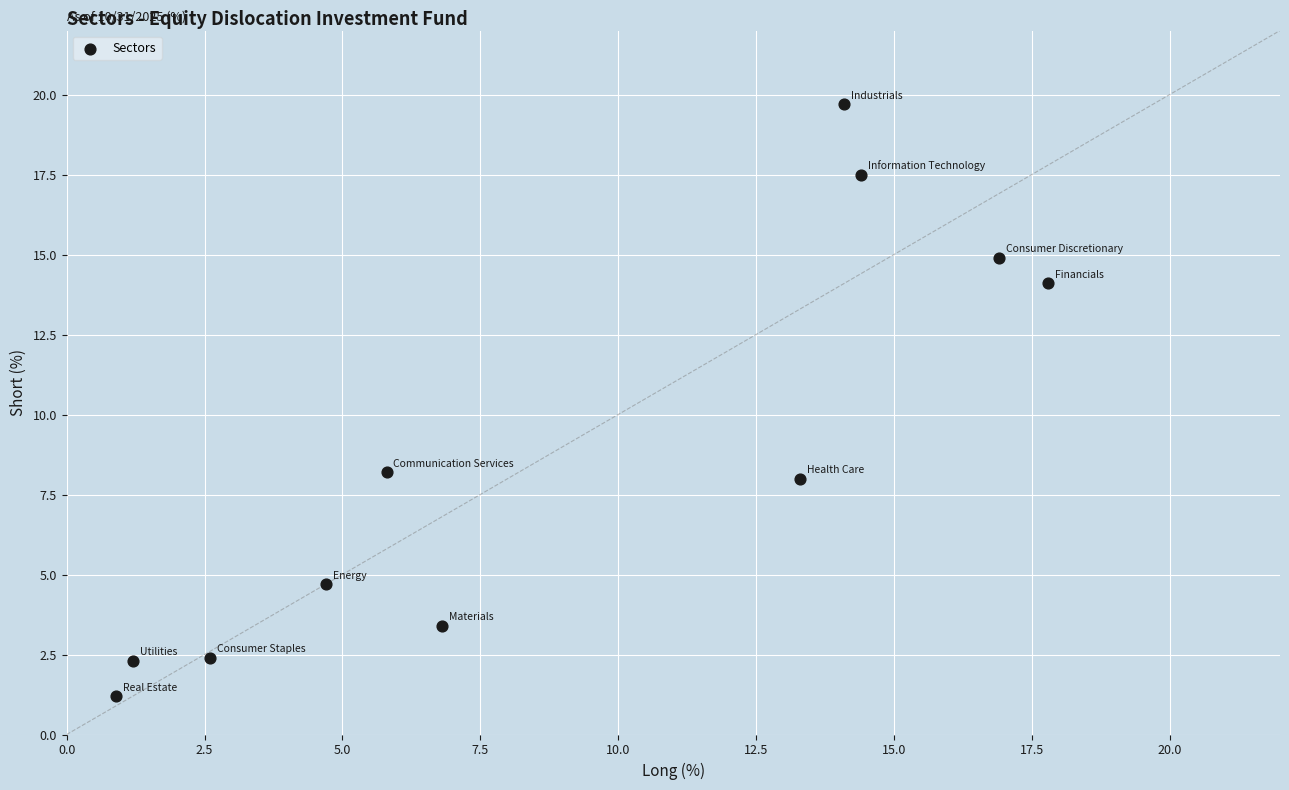

What is the average Y value?

8.8